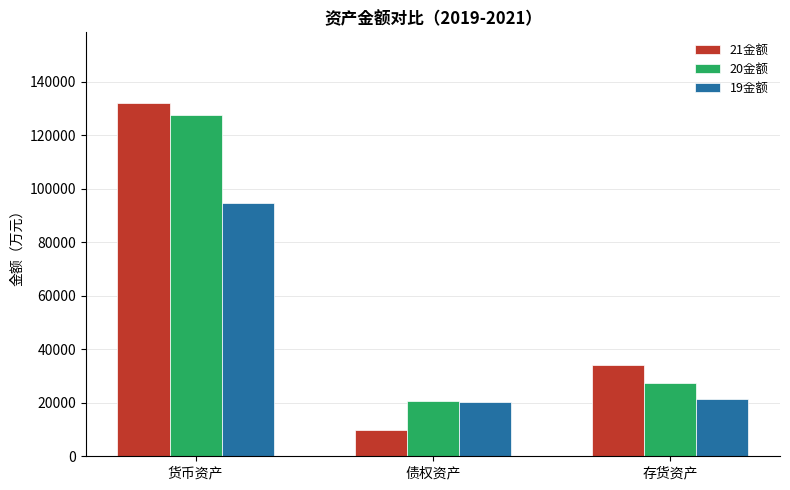

At which label does 20金额 first exceed 27270?

货币资产